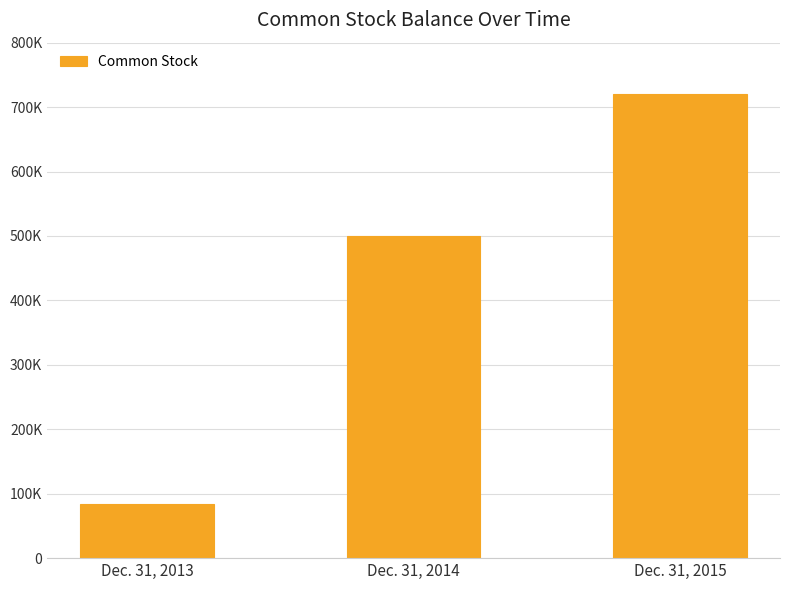

Read the value at Dec. 31, 2015.

720802